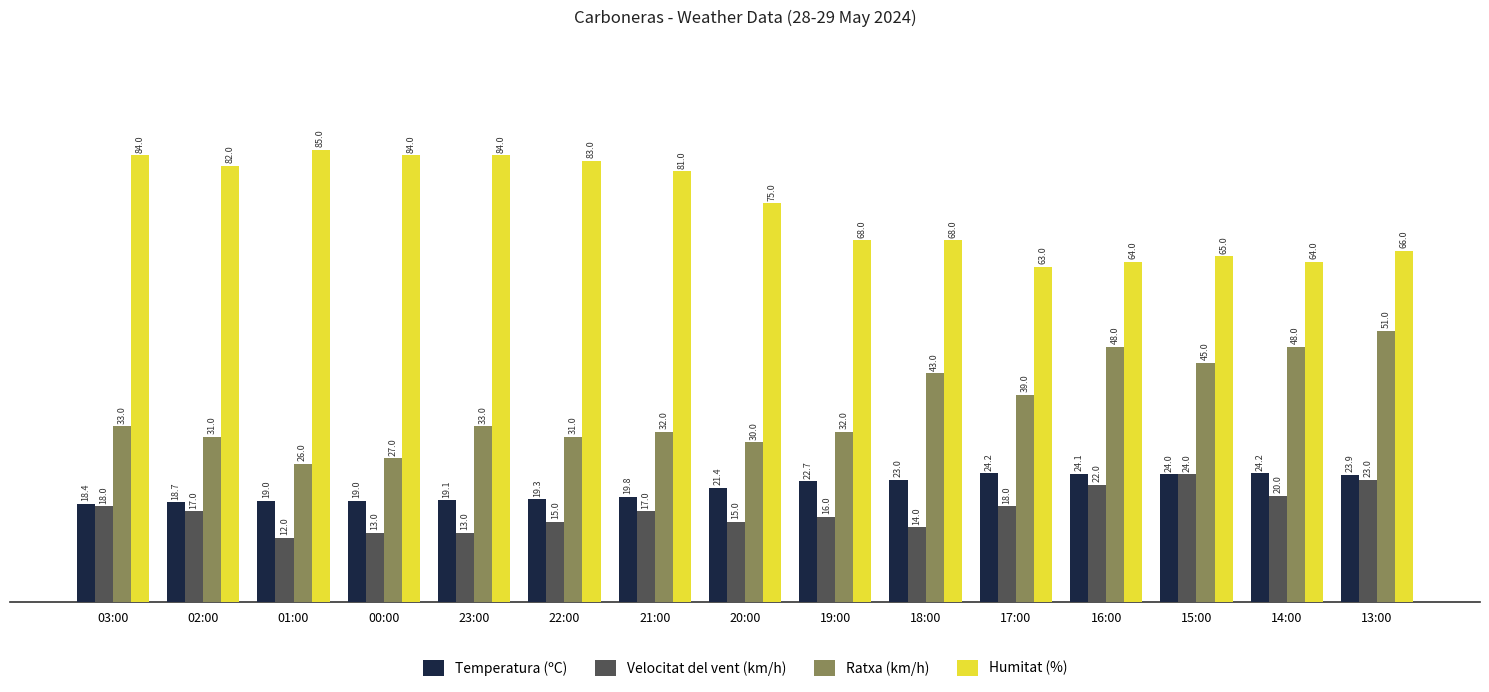

What is the average value of the Temperatura (ºC) series?

21.4